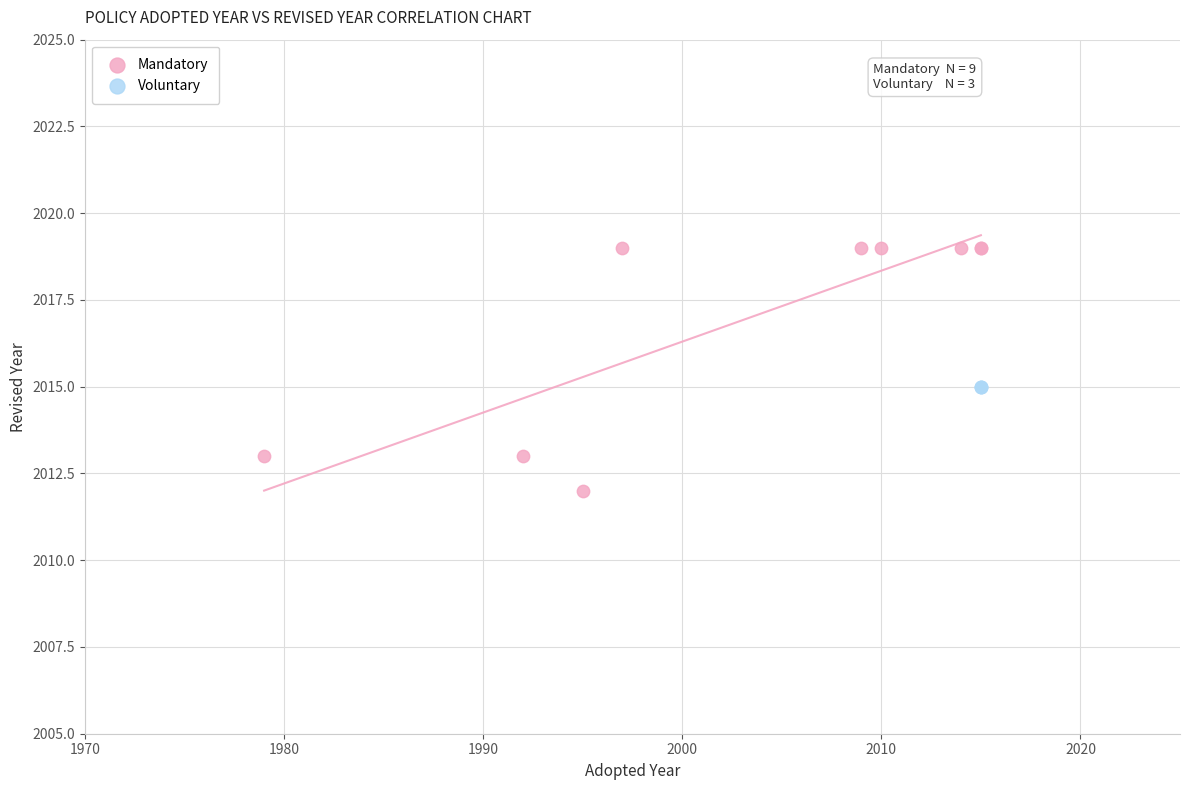

Which series reaches the maximum Y coordinate?

Mandatory